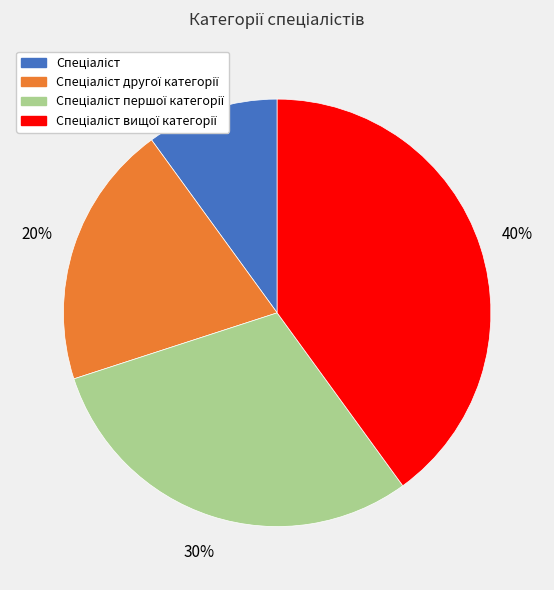

To the nearest percent, what is the difference between the largest and smallest slice percentages?

30%